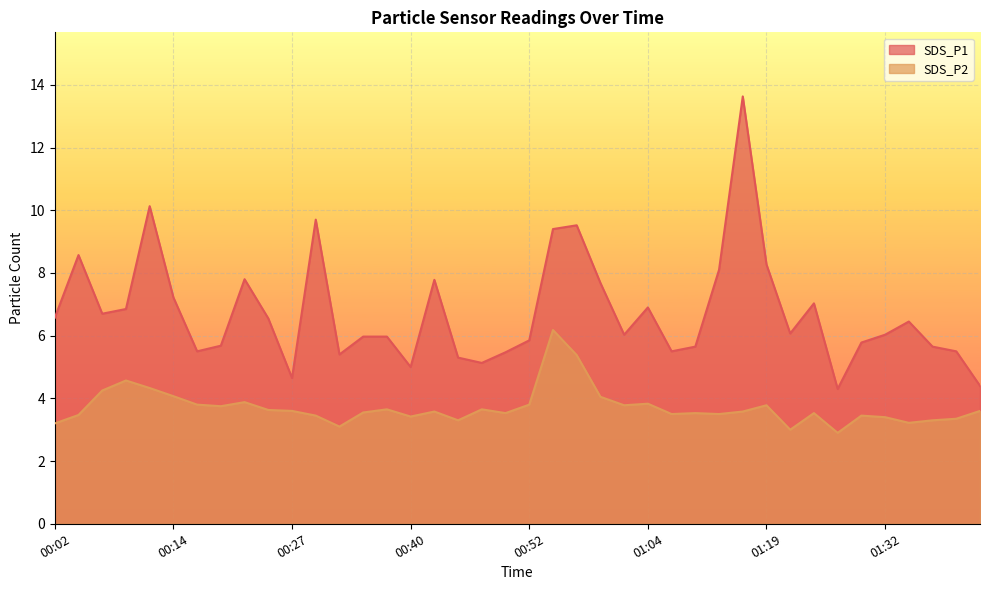

What is the label of the 32nd point from the right?

00:22